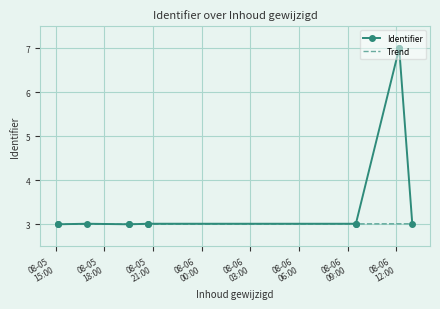

At 08-06
00:00, list the series in order from largest to smallest.

Trend, Identifier